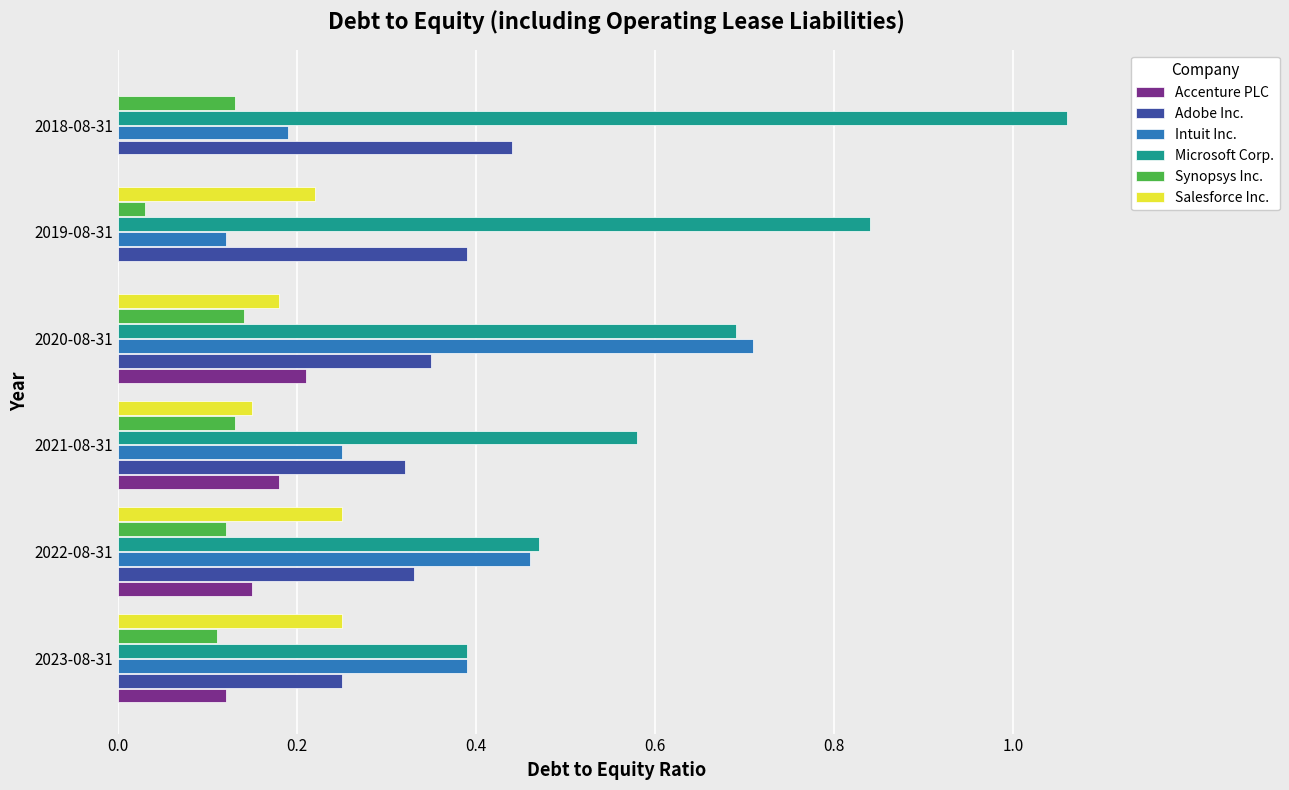

At which category does the chart reach its peak across all series?

2018-08-31